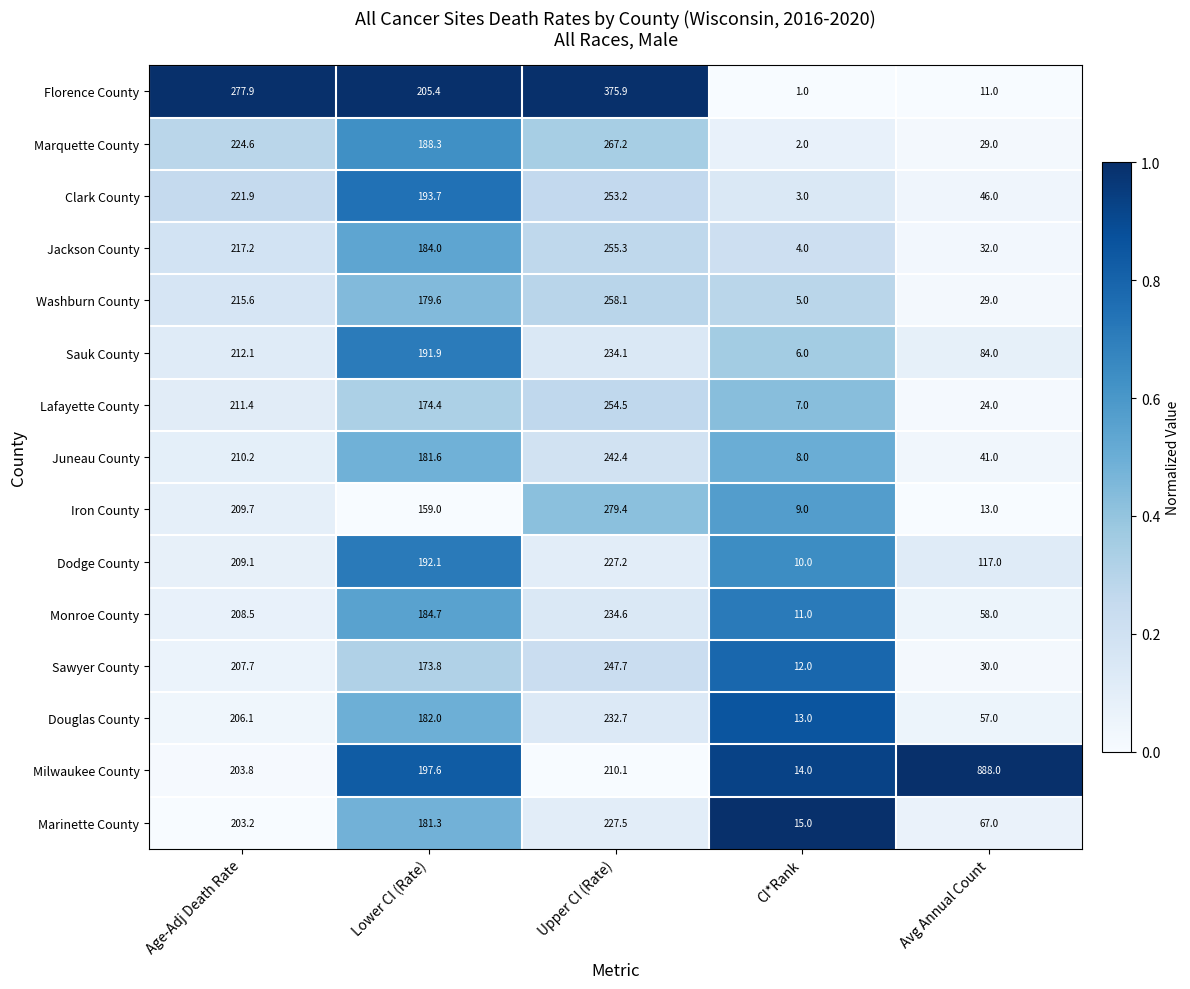

What is the difference between the highest and lowest values at Upper CI (Rate)?

165.8